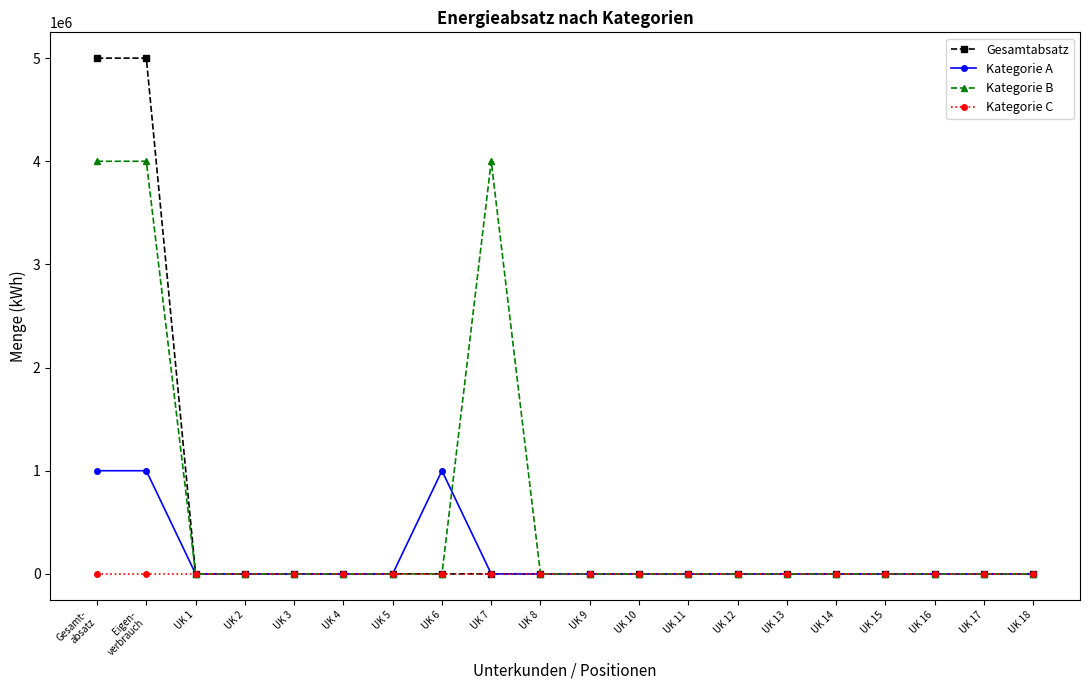

What is the maximum value for Kategorie B?

4000000